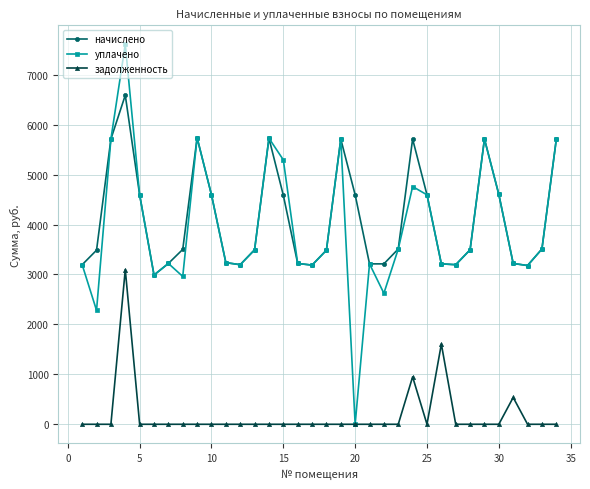

What is the difference between the maximum and minimum values in the начислено series?

3601.8